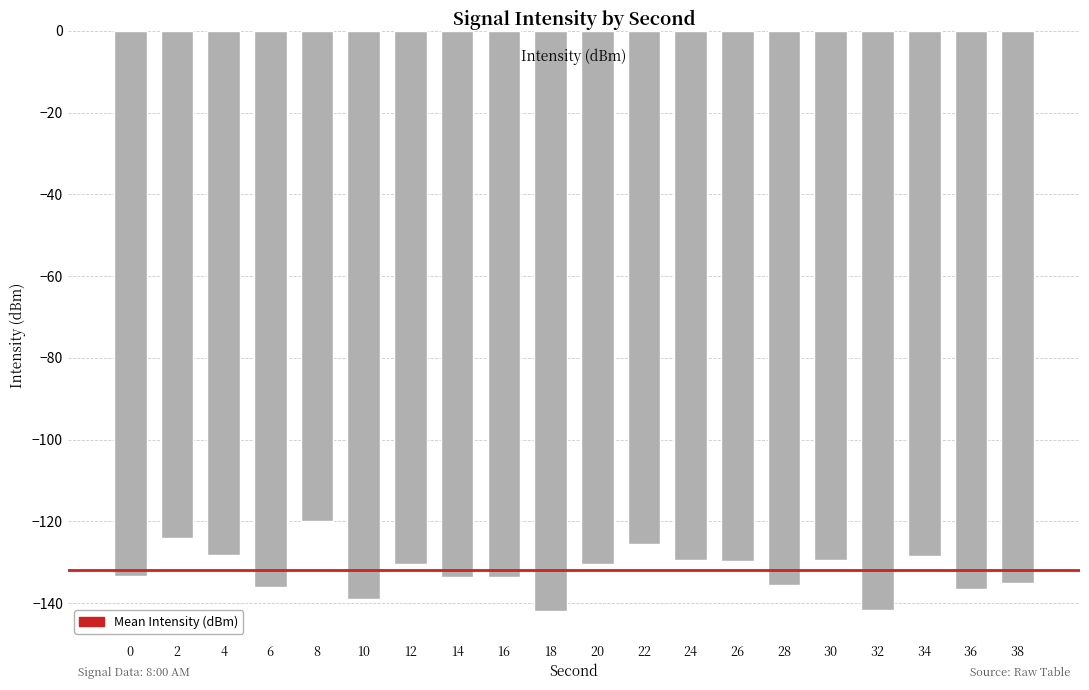

Count the number of categories in the chart.

20